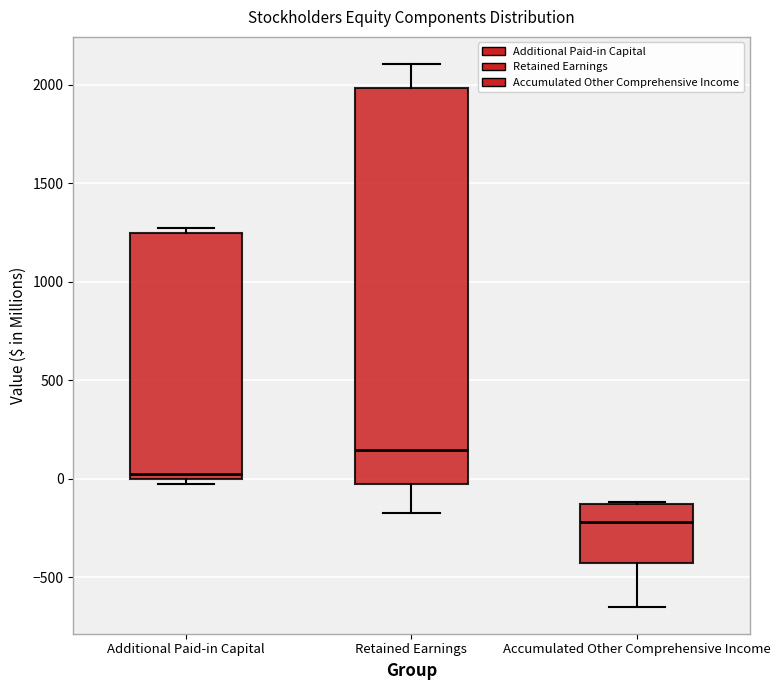

Reading left to right, read every box against the y-axis: the position of its median line, the range the box covers, and the ends of its whiskers. The values are not printed on the chart, so give them approximately, as read against the axis.

Additional Paid-in Capital: median 0 (just above the box's lower edge), box 0 to 1250, whiskers -50 to 1250 (just above the box's upper edge)
Retained Earnings: median 150, box -50 to 2000, whiskers -200 to 2100
Accumulated Other Comprehensive Income: median -200, box -450 to -150, whiskers -650 to -100